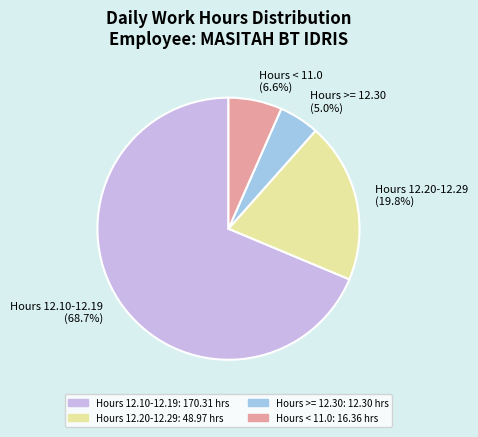

Between Hours 12.20-12.29 (19.8%) and Hours >= 12.30 (5.0%), which is larger?

Hours 12.20-12.29 (19.8%)